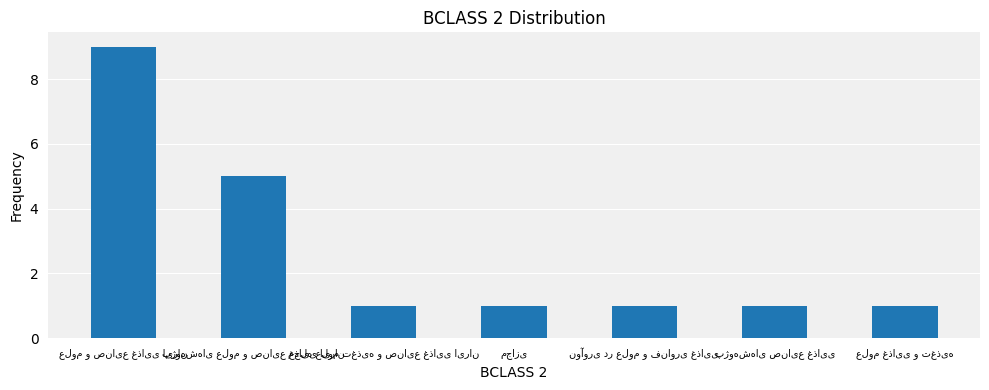

What is the value of the 2nd bar from the left?

5